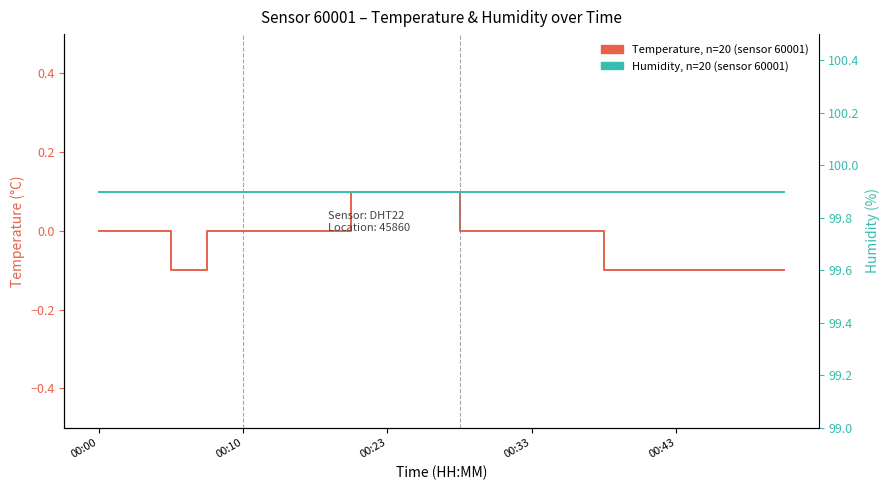

How many data points in Temperature, n=20 are less than 0?

7